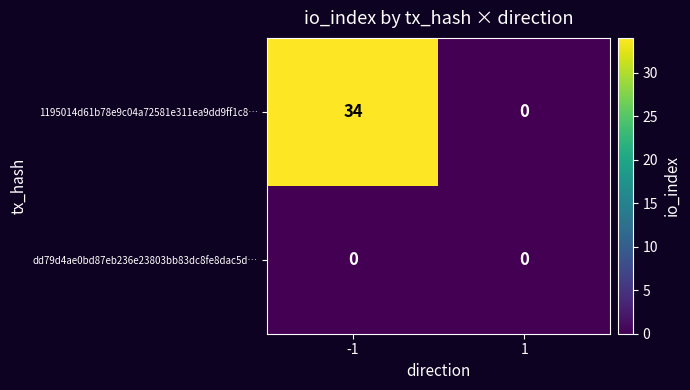

What is the sum of all 1195014d61b78e9c04a72581e311ea9dd9ff1c8… values?

34